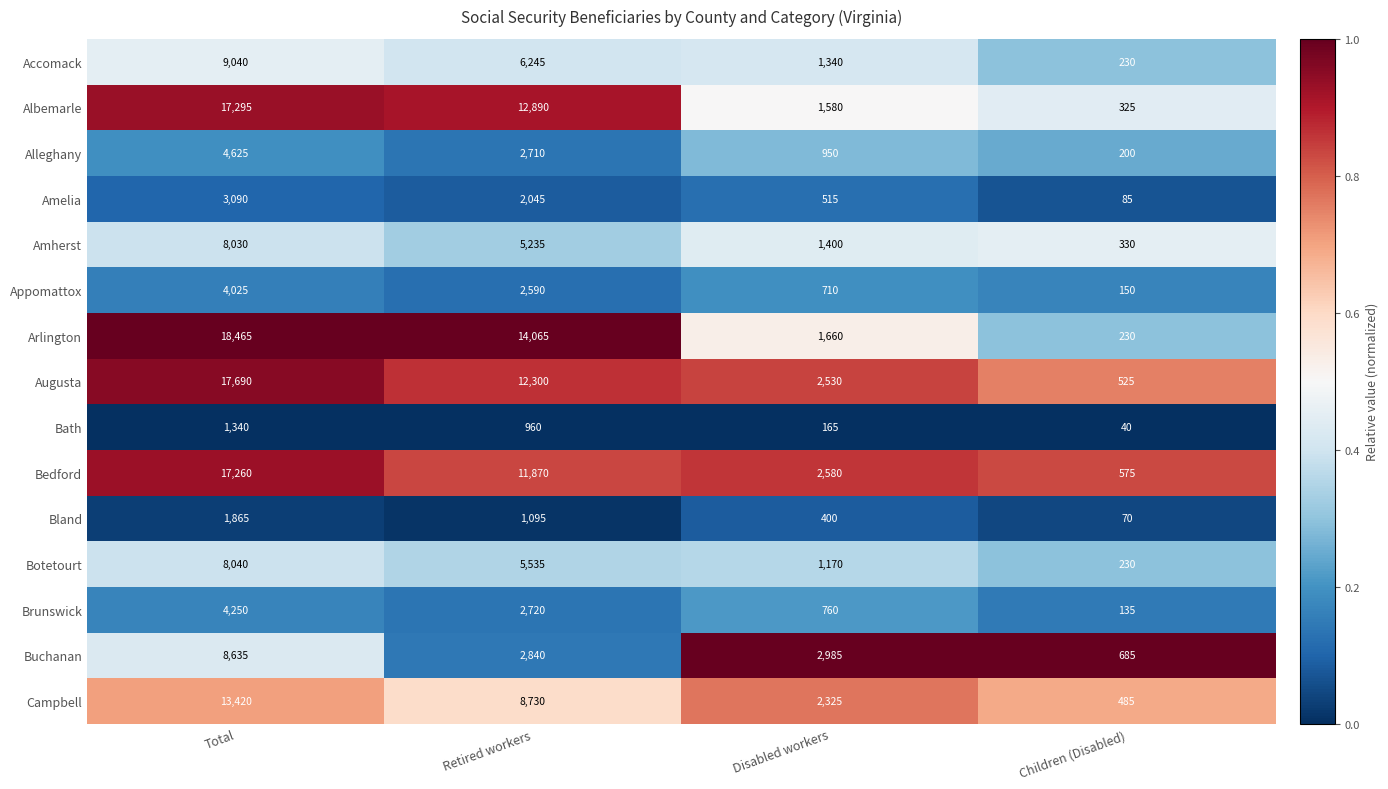

Rank the series by their maximum value, from highest to lowest.

Arlington, Augusta, Albemarle, Bedford, Campbell, Accomack, Buchanan, Botetourt, Amherst, Alleghany, Brunswick, Appomattox, Amelia, Bland, Bath